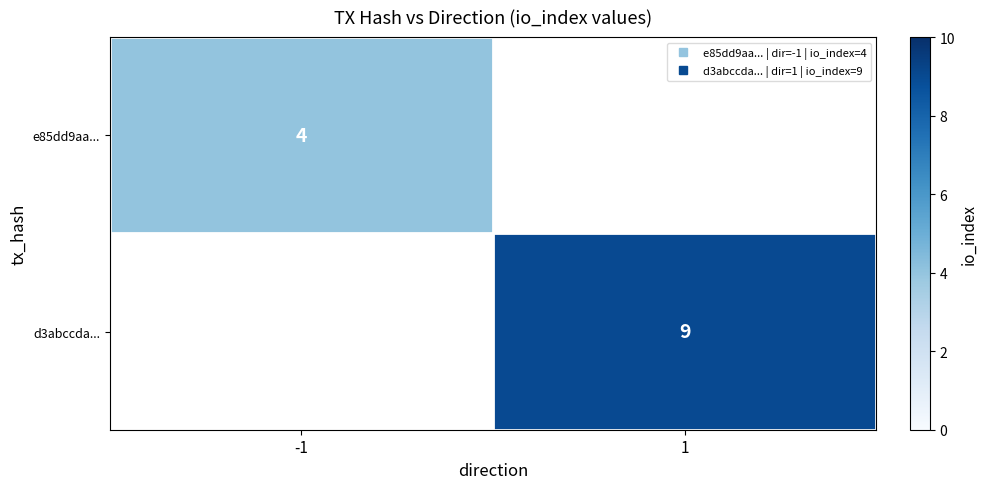

Where is e85dd9aa... nearest to the value 4?

-1